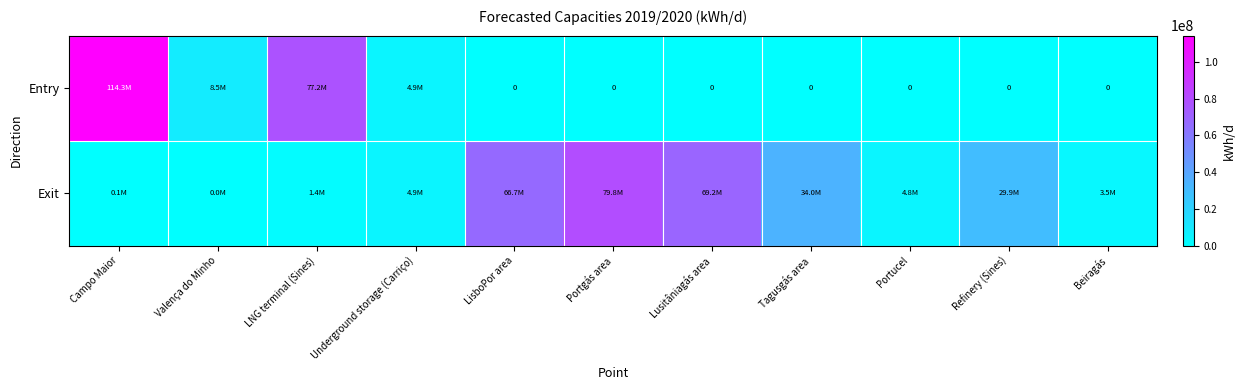

Which series has the largest total across all categories?

Exit